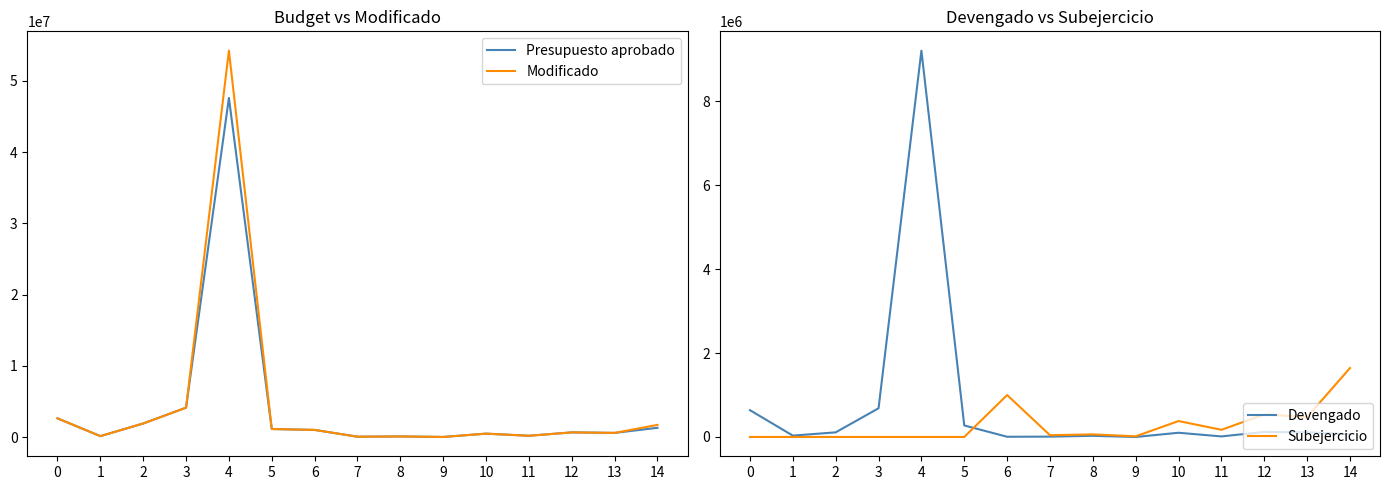

At how many categories does at least one series exceed 41757598?

1